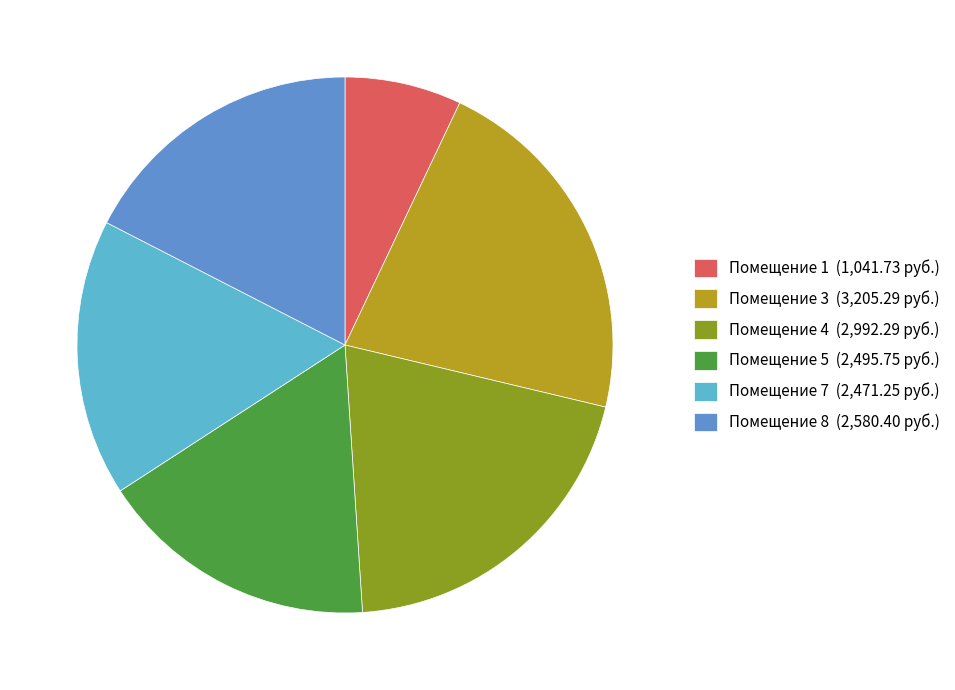

Is it true that Помещение 8 (2,580.40 руб.) is 22% of the pie?

False